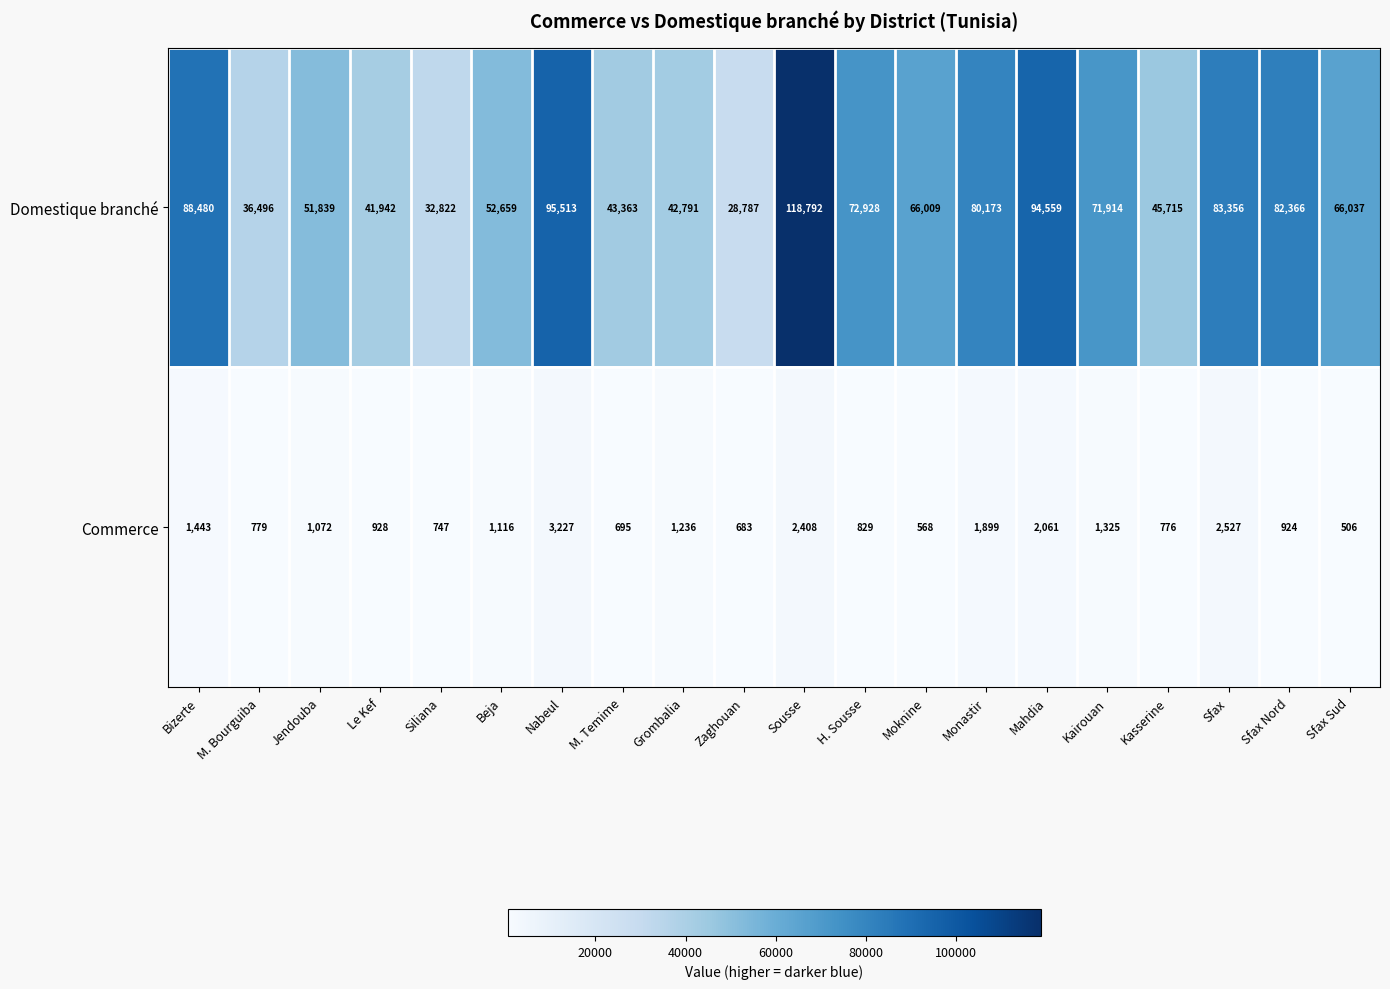

At which label does Commerce first exceed 1072?

Bizerte